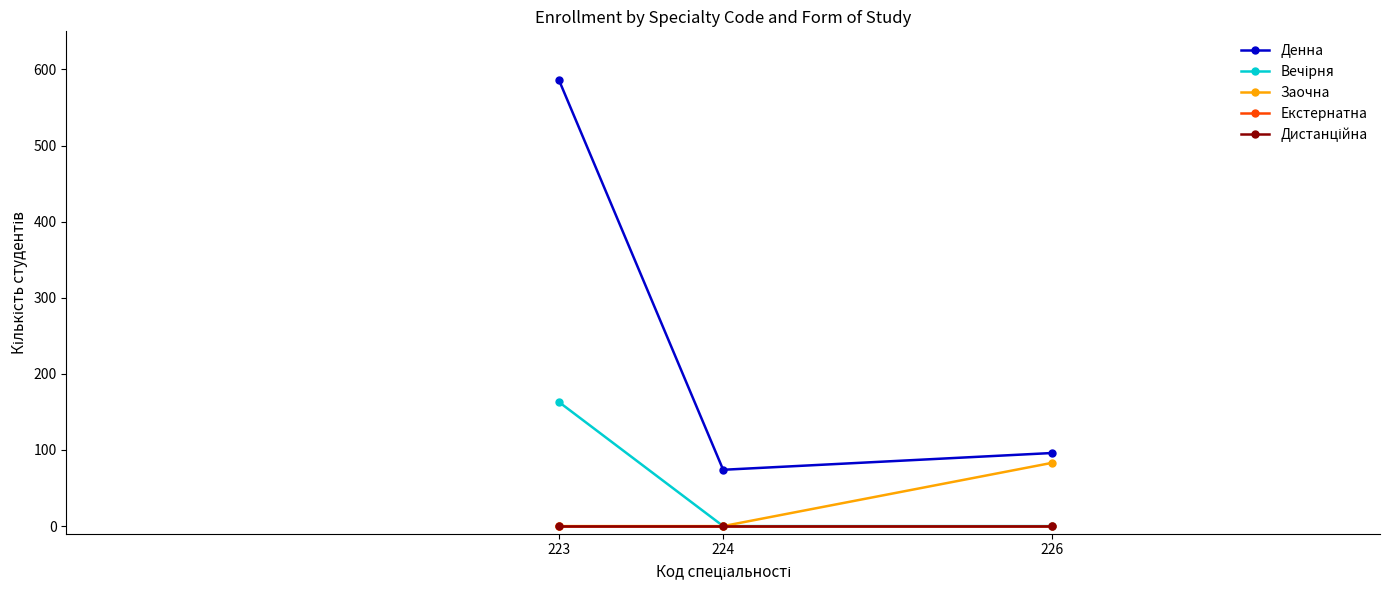

Reading right to left, list all the values displayed in this chart.

Денна: 96	74	586
Вечірня: 0	0	163
Заочна: 83	0	0
Екстернатна: 0	0	0
Дистанційна: 0	0	0